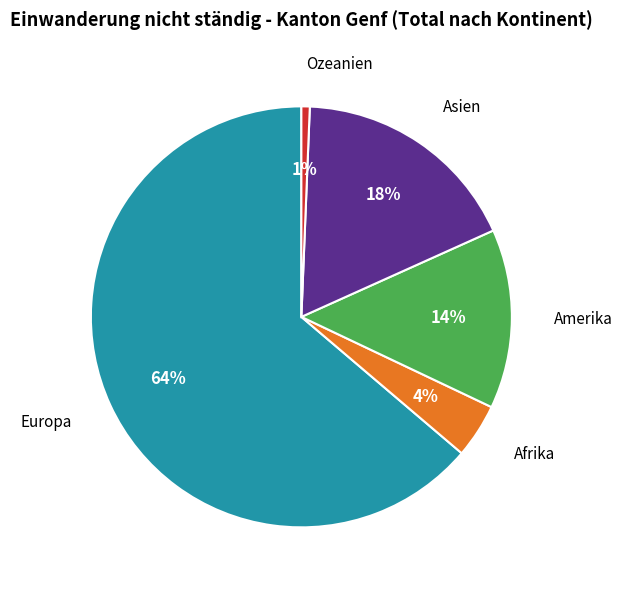

To the nearest percent, what portion does Ozeanien represent?

1%